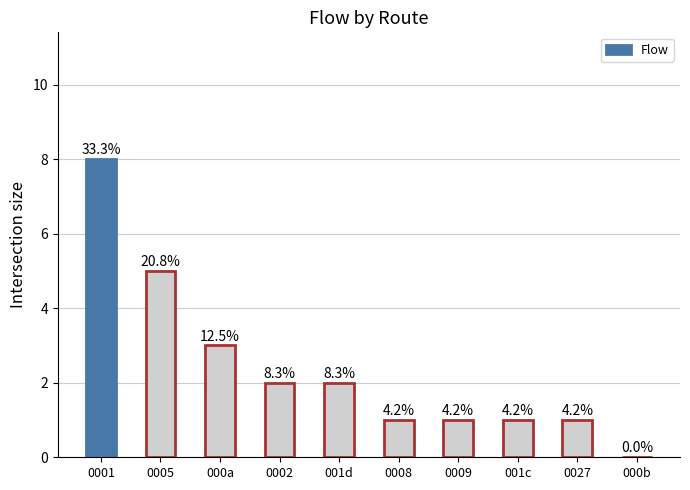

List the labels in order of value, largest first.

0001, 0005, 000a, 0002, 001d, 0008, 0009, 001c, 0027, 000b